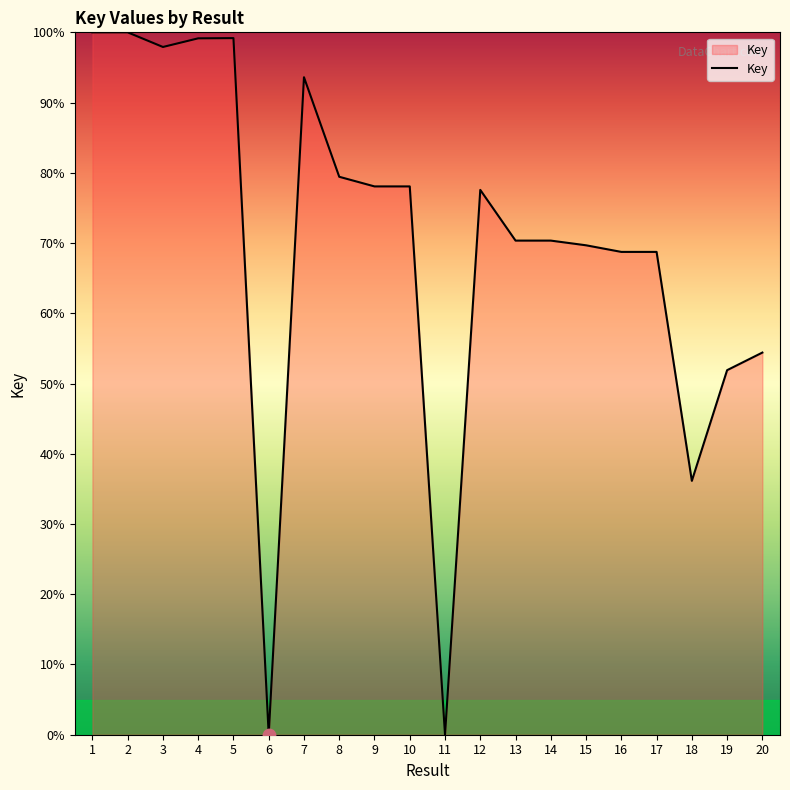

Between 15 and 17, which is larger?

15